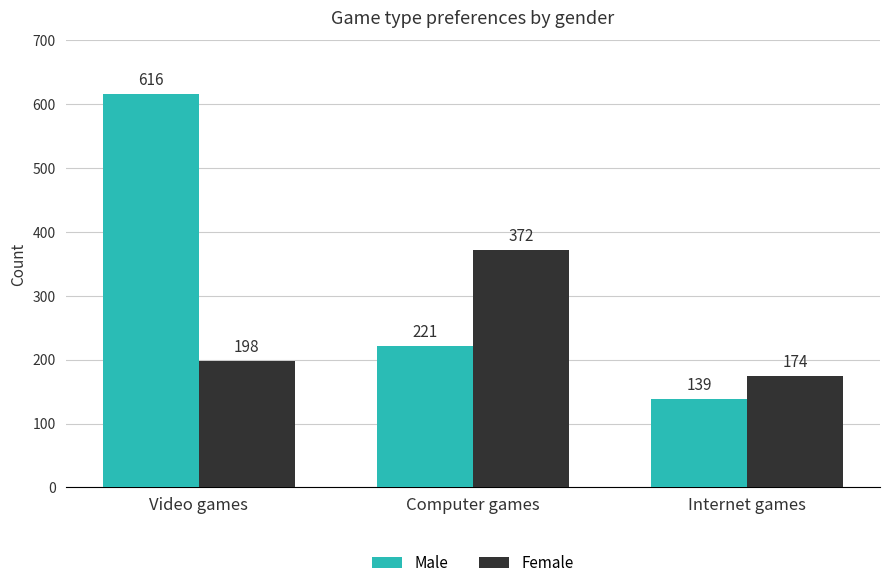

At which label is Male closest to 377?

Computer games